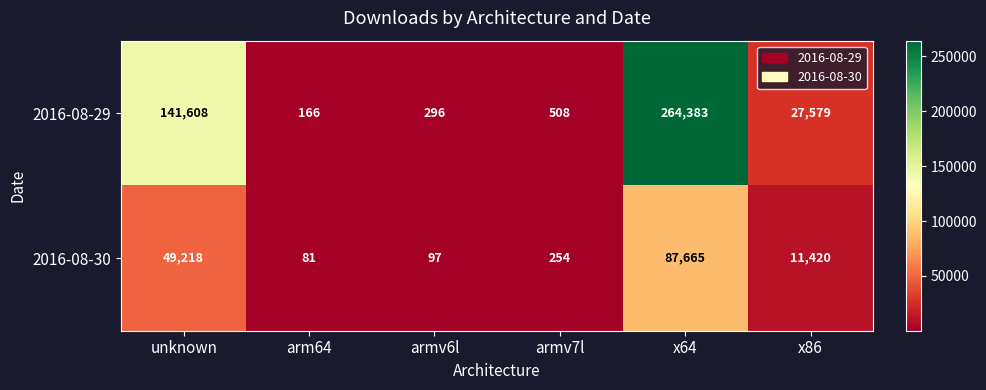

What is the sum of the 2016-08-30 values at armv6l and unknown?

49315